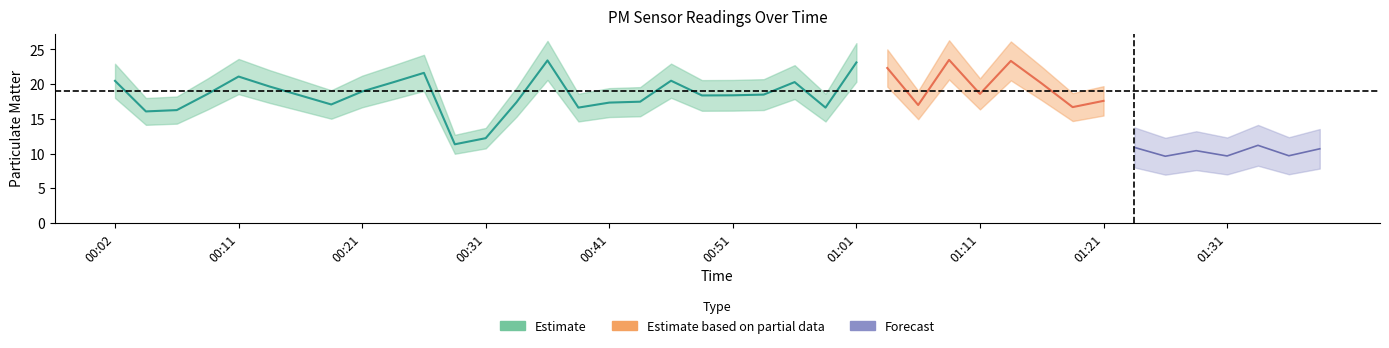

Is the value of P2 at 00:06 greater than the value of P1 at 01:23?

No